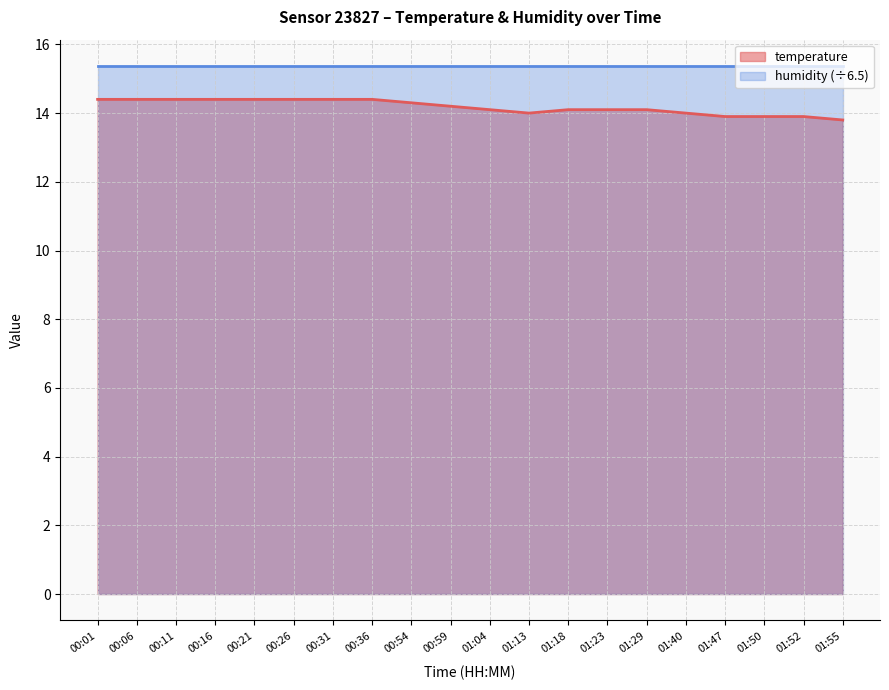

What is the difference between the maximum and minimum values?

0.6